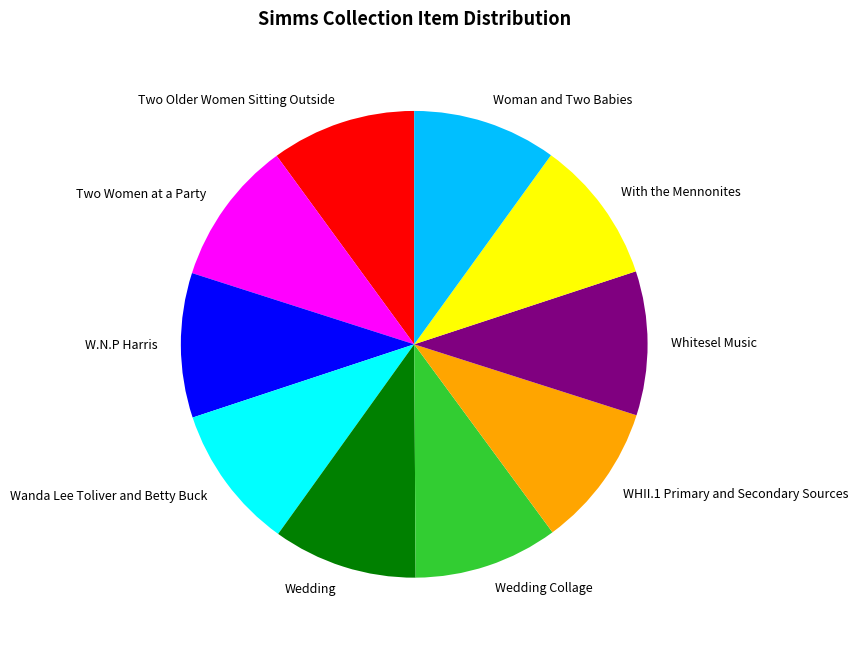

Is it true that Two Women at a Party is 1% of the pie?

False